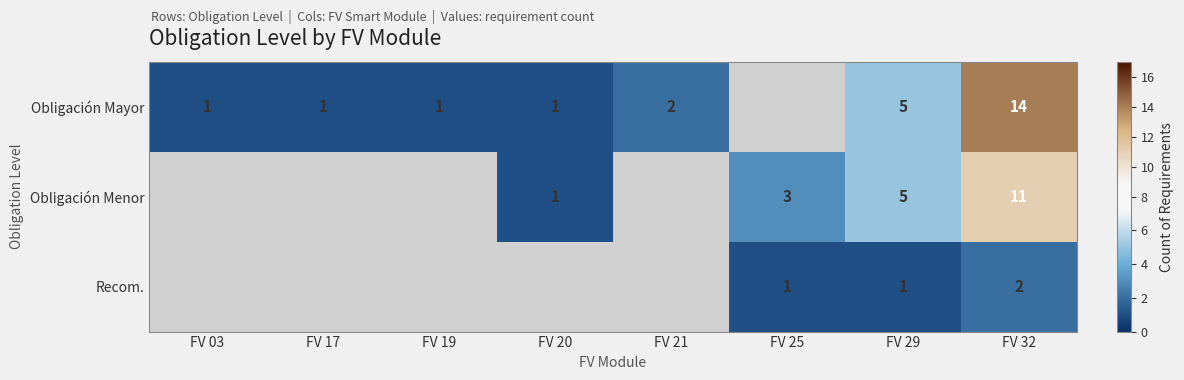

The value of Obligación Mayor at FV 03 is 1. True or false?

True